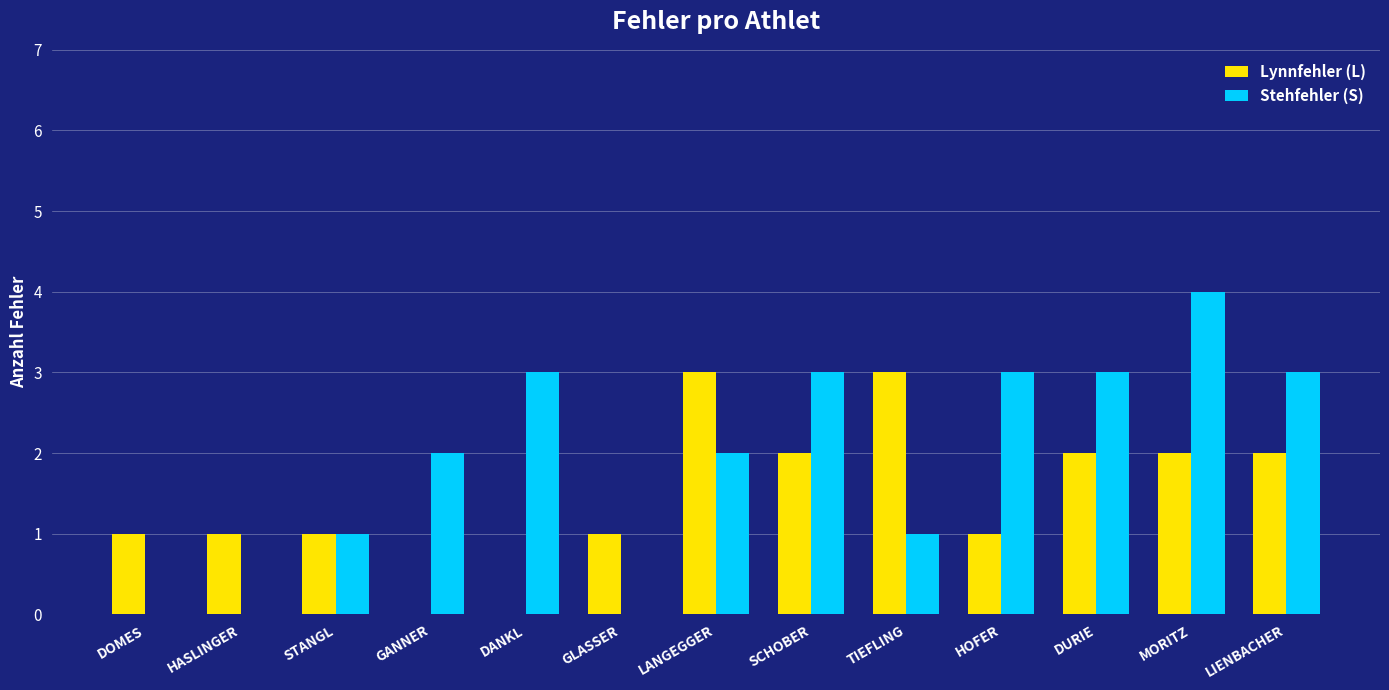

How many categories are shown in the chart?

13